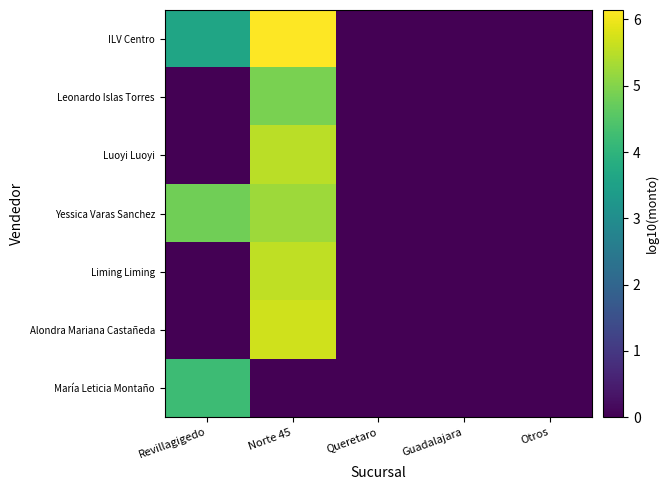

Reading left to right, list all the values displayed in this chart.

ILV Centro: Revillagigedo=3.6	Norte 45=6.1	Queretaro=0.0	Guadalajara=0.0	Otros=0.0
Leonardo Islas Torres: Revillagigedo=0.0	Norte 45=4.9	Queretaro=0.0	Guadalajara=0.0	Otros=0.0
Luoyi Luoyi: Revillagigedo=0.0	Norte 45=5.5	Queretaro=0.0	Guadalajara=0.0	Otros=0.0
Yessica Varas Sanchez: Revillagigedo=4.8	Norte 45=5.2	Queretaro=0.0	Guadalajara=0.0	Otros=0.0
Liming Liming: Revillagigedo=0.0	Norte 45=5.6	Queretaro=0.0	Guadalajara=0.0	Otros=0.0
Alondra Mariana Castañeda: Revillagigedo=0.0	Norte 45=5.7	Queretaro=0.0	Guadalajara=0.0	Otros=0.0
María Leticia Montaño: Revillagigedo=4.2	Norte 45=0.0	Queretaro=0.0	Guadalajara=0.0	Otros=0.0